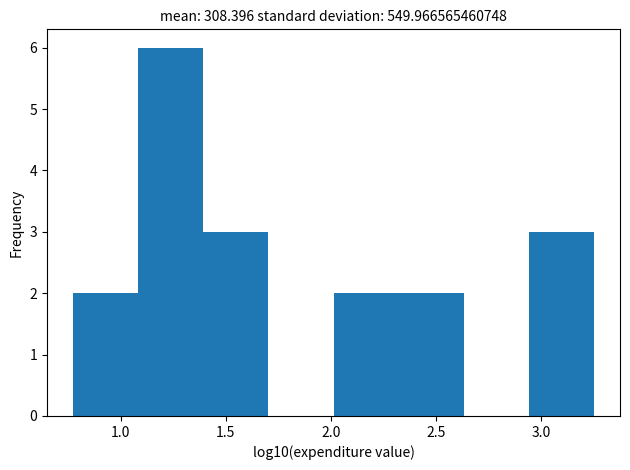

Which range on the x-axis has the tallest bar?

1.10 to 1.40